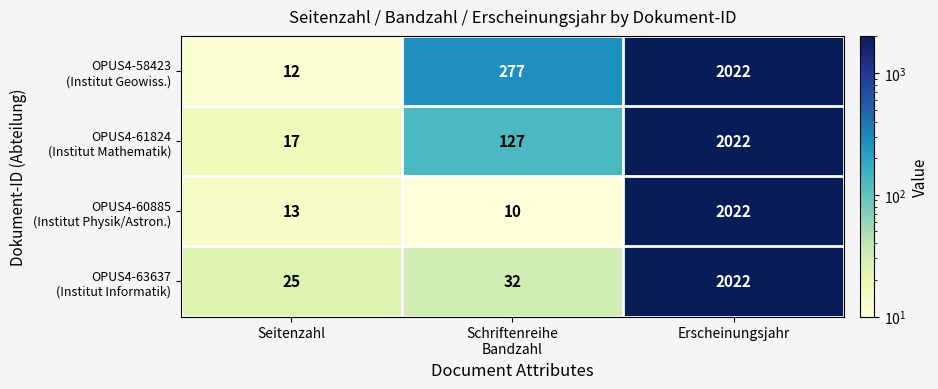

At which category is the sum across all series the highest?

Erscheinungsjahr